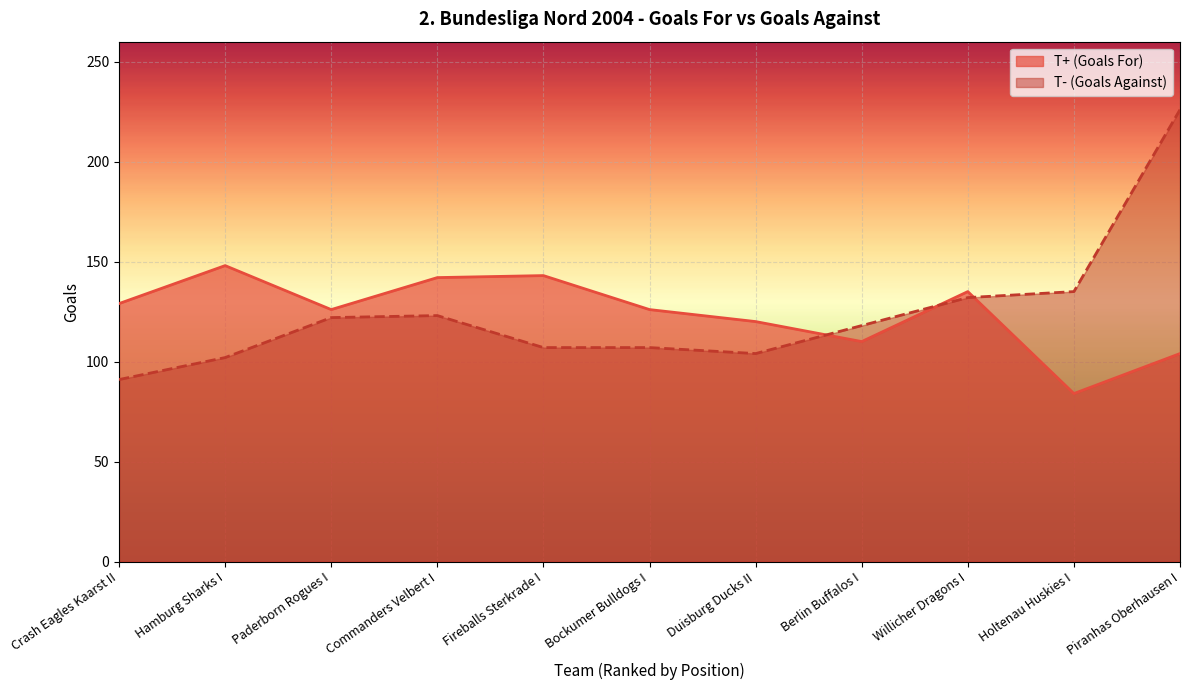

What is the label of the 2nd point from the left?

Hamburg Sharks I